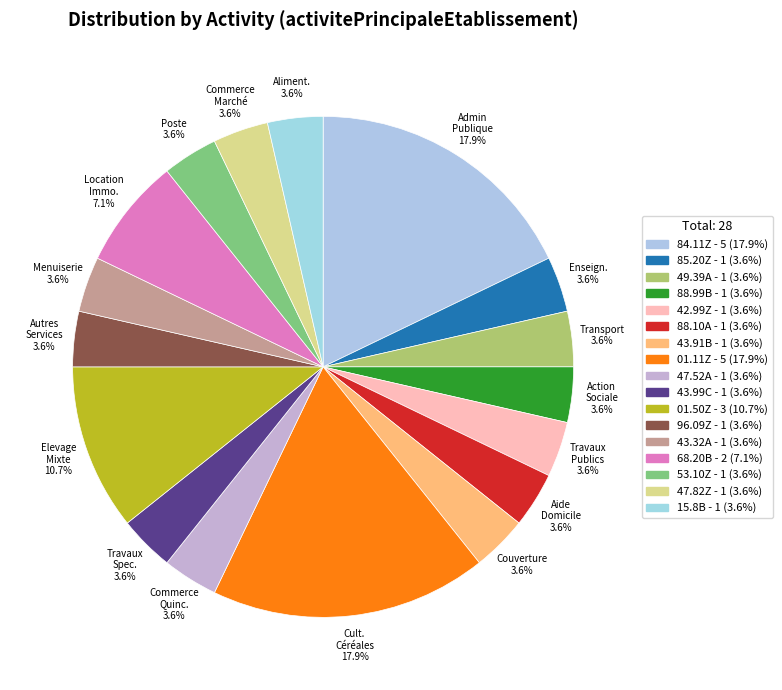

To the nearest percent, what is the average slice percentage?

6%